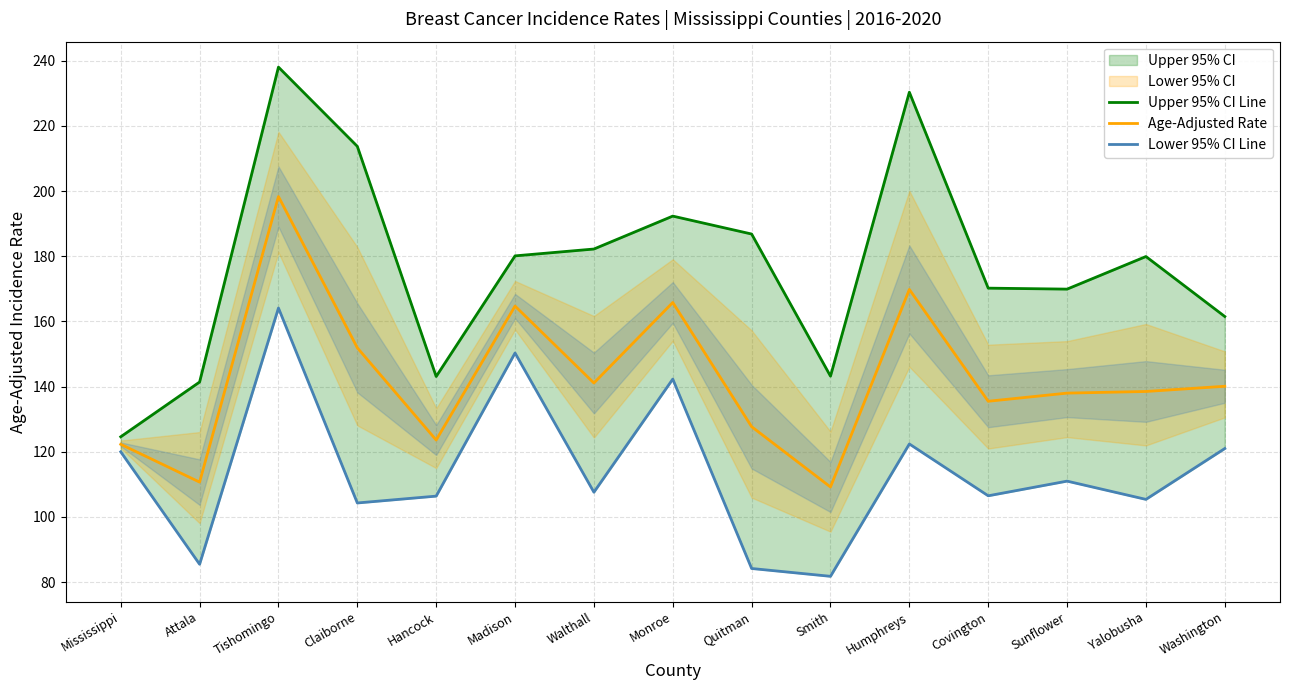

Is the value of Lower 95% CI Line at Hancock greater than the value of Age-Adjusted Rate at Yalobusha?

No